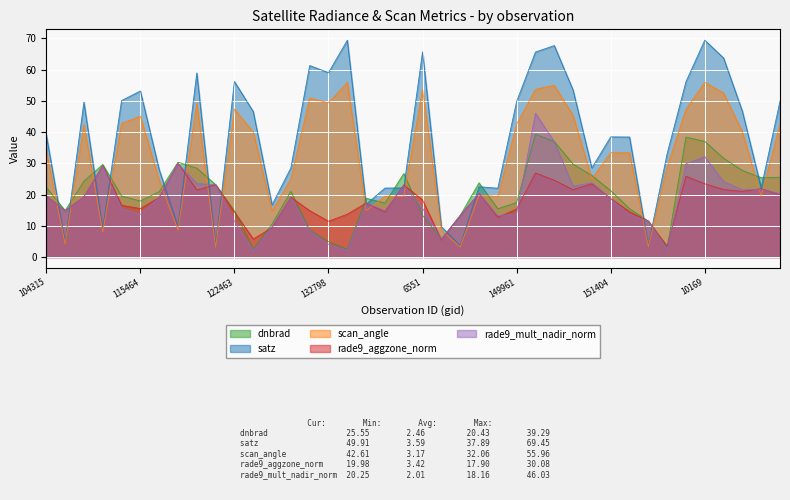

At how many categories does at least one series exceed 27?

28